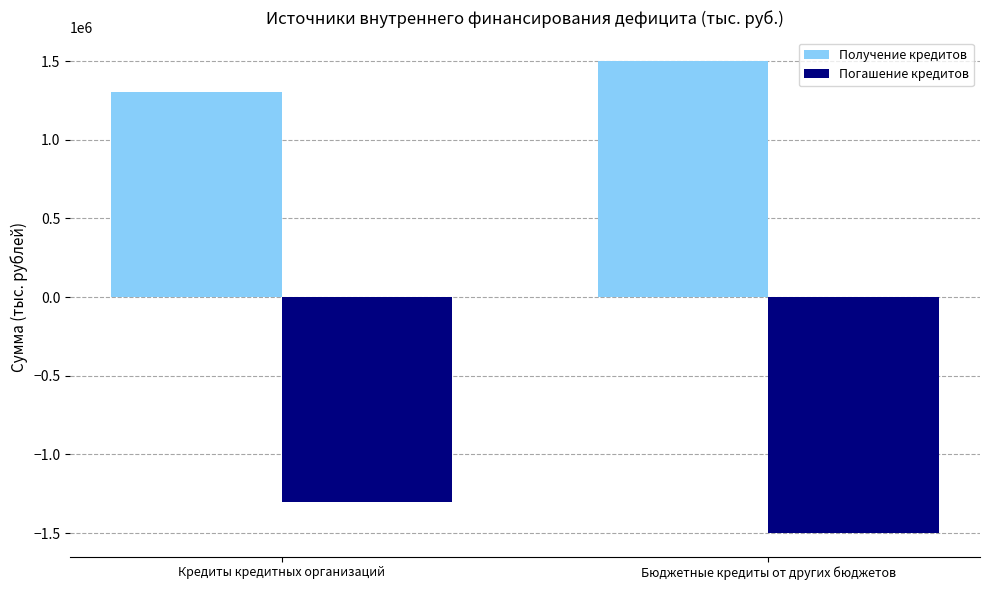

What is the sum of the Получение кредитов values at Бюджетные кредиты от других бюджетов and Кредиты кредитных организаций?

2803000